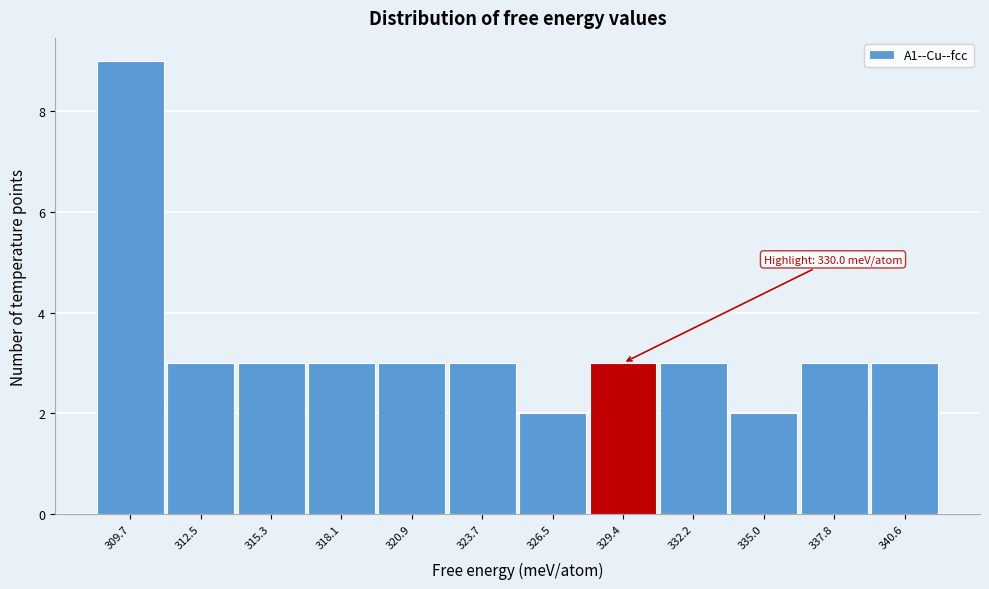

Reading left to right, what are all the values shown in this chart?

9	3	3	3	3	3	2	3	3	2	3	3